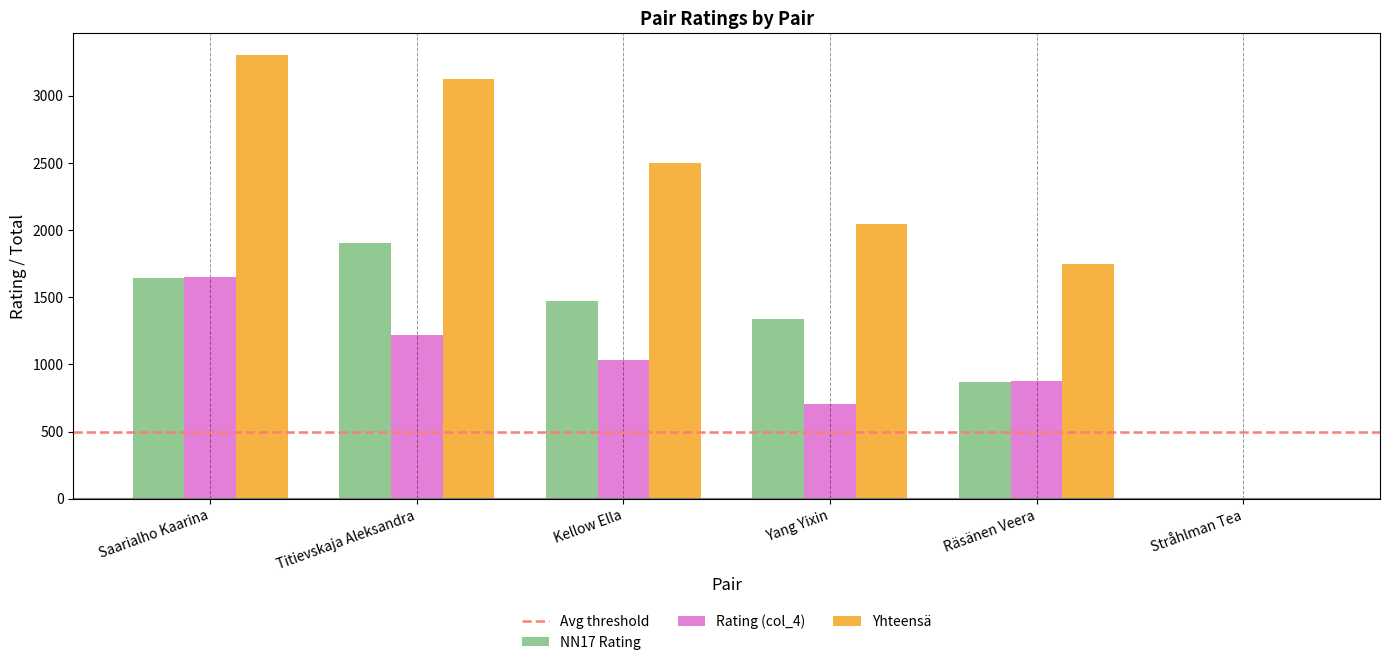

What is the highest value of the Rating (col_4) series?

1654